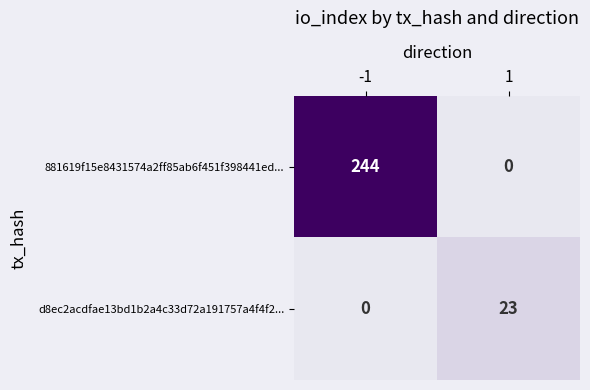

What is the total value across all series at 1?

23